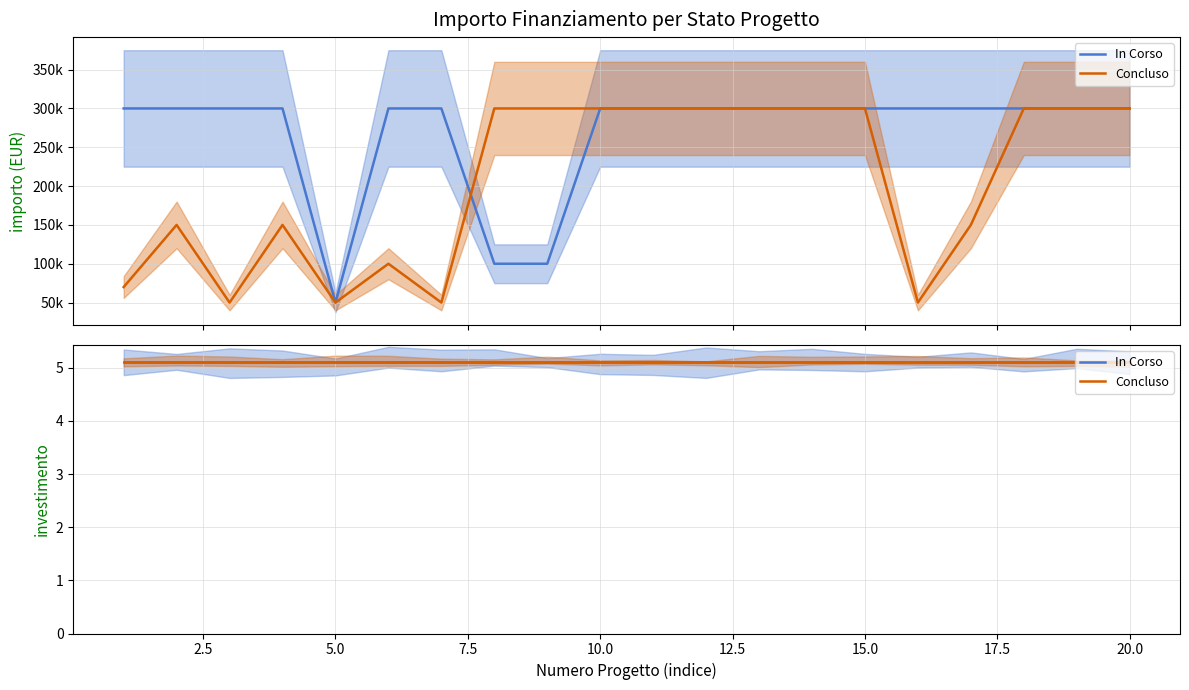

How many lines are shown in the chart?

2